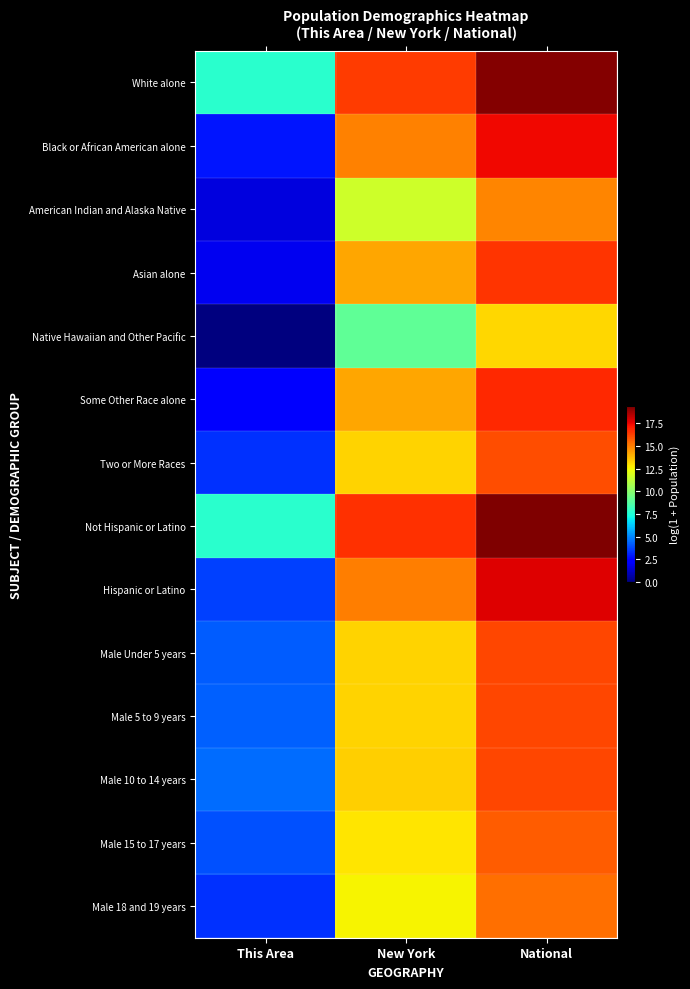

List the series in order of their peak value, lowest first.

Native Hawaiian and Other Pacific, American Indian and Alaska Native, Male 18 and 19 years, Male 15 to 17 years, Two or More Races, Male Under 5 years, Male 5 to 9 years, Male 10 to 14 years, Asian alone, Some Other Race alone, Black or African American alone, Hispanic or Latino, White alone, Not Hispanic or Latino